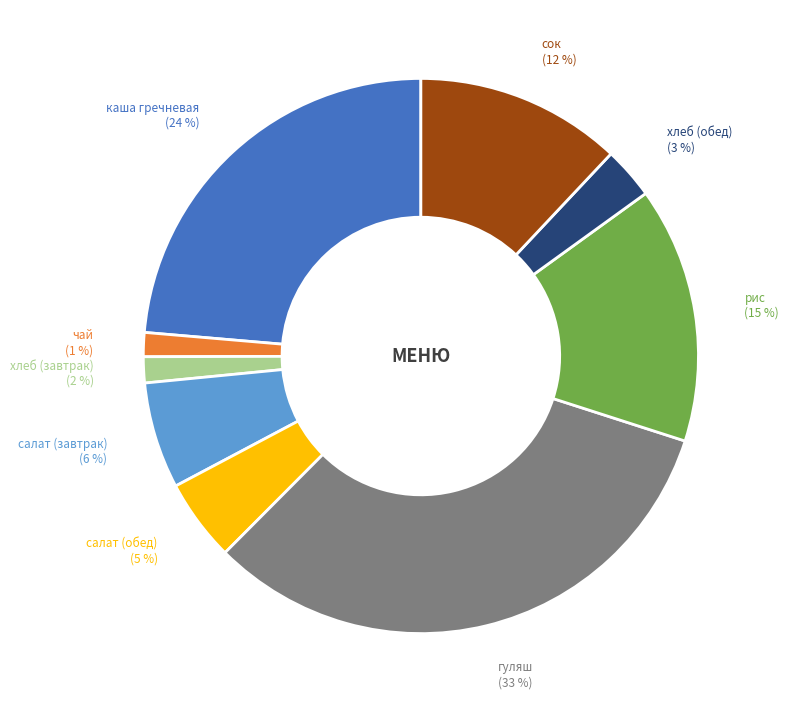

Which has a higher value, салат (обед) or каша гречневая?

каша гречневая